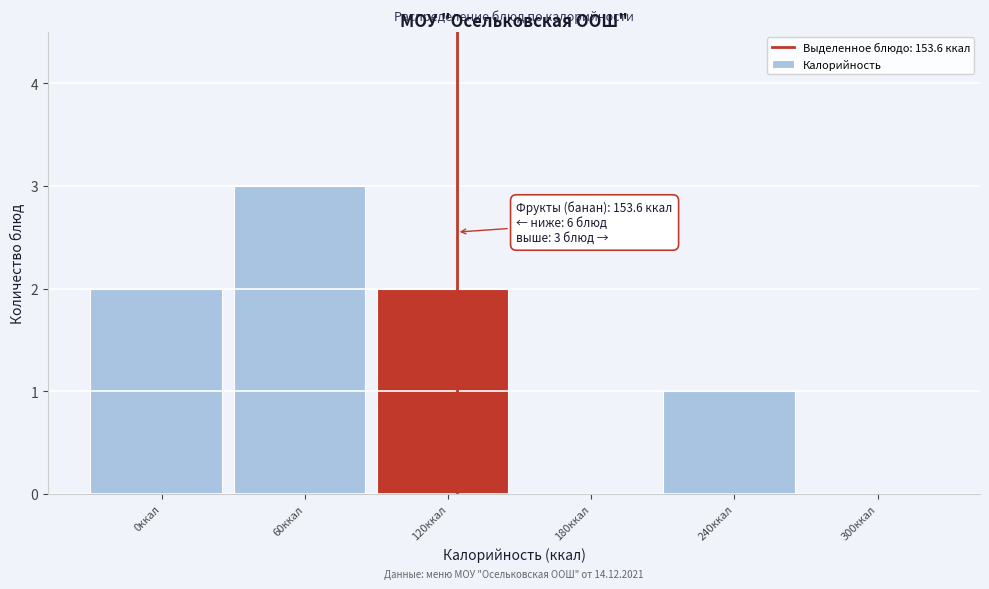

Reading right to left, extract all data points from this chart.

300ккал=0	240ккал=1	180ккал=0	120ккал=2	60ккал=3	0ккал=2